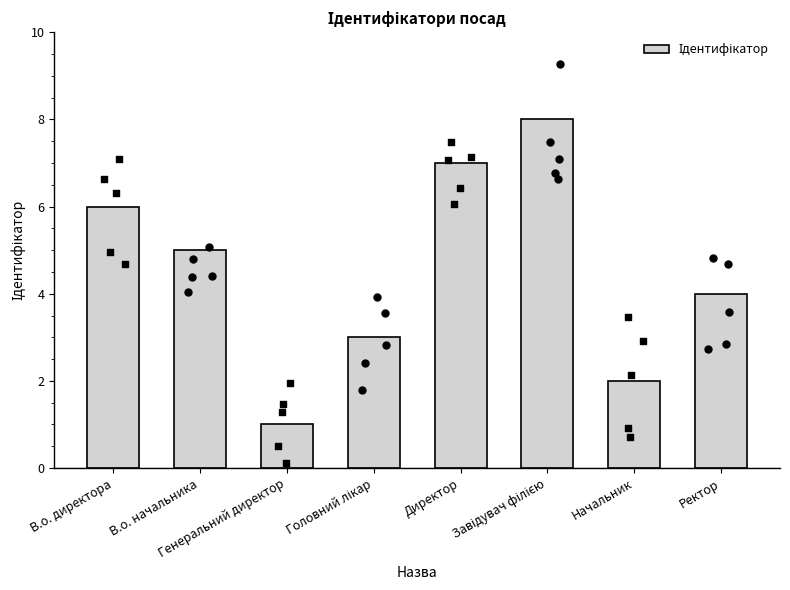

Approximately how many times larger is the value at Завідувач філією compared to В.о. директора?

1.3